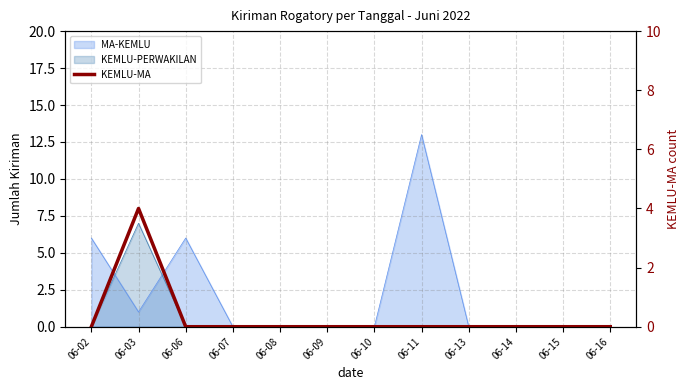

List the labels in order of value, smallest first.

06-02, 06-06, 06-07, 06-08, 06-09, 06-10, 06-11, 06-13, 06-14, 06-15, 06-16, 06-03